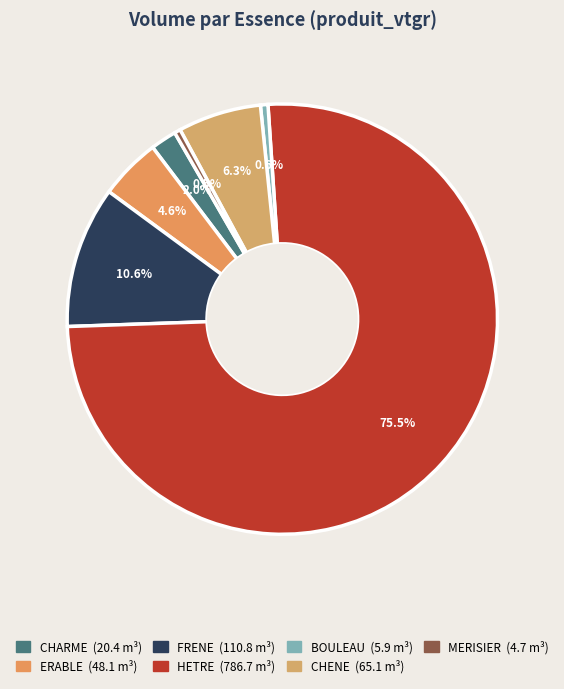

How much of the chart is everything except CHENE?

93.7%